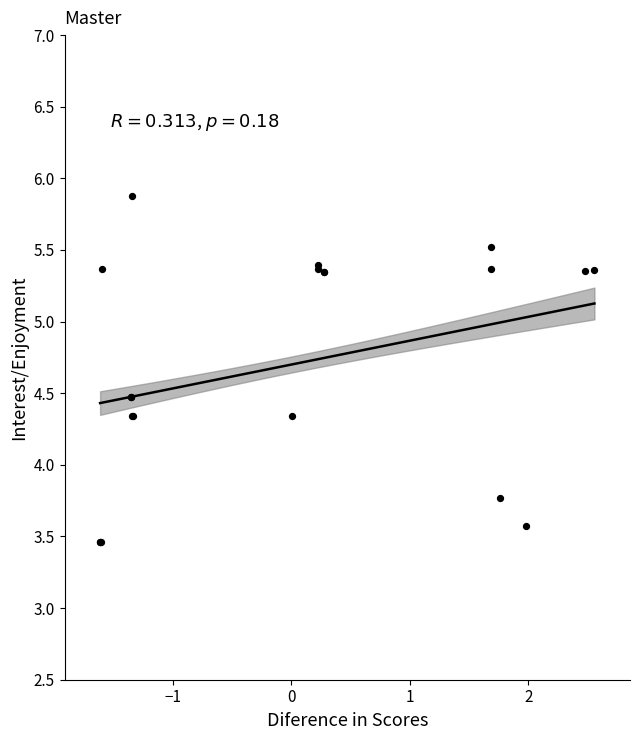

What Y value in the scatter plot is closest to 4?

3.8